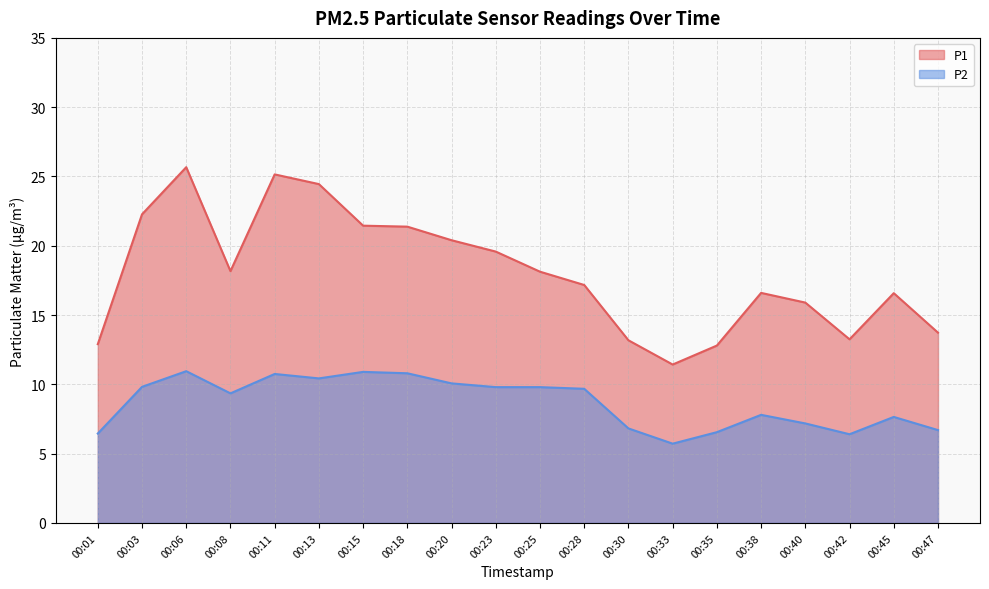

At 00:06, list the series in order from largest to smallest.

P1, P2